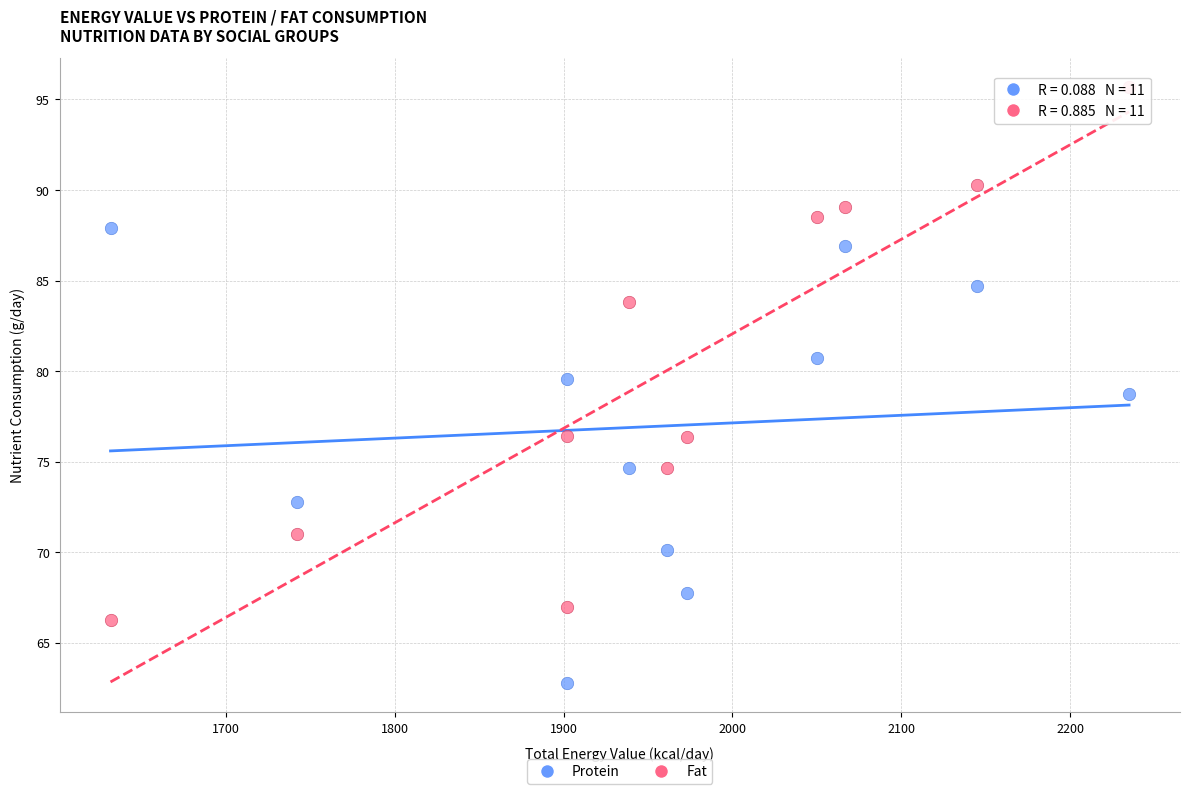

Across all data points, what is the range of X values (max minus min)?

603.3